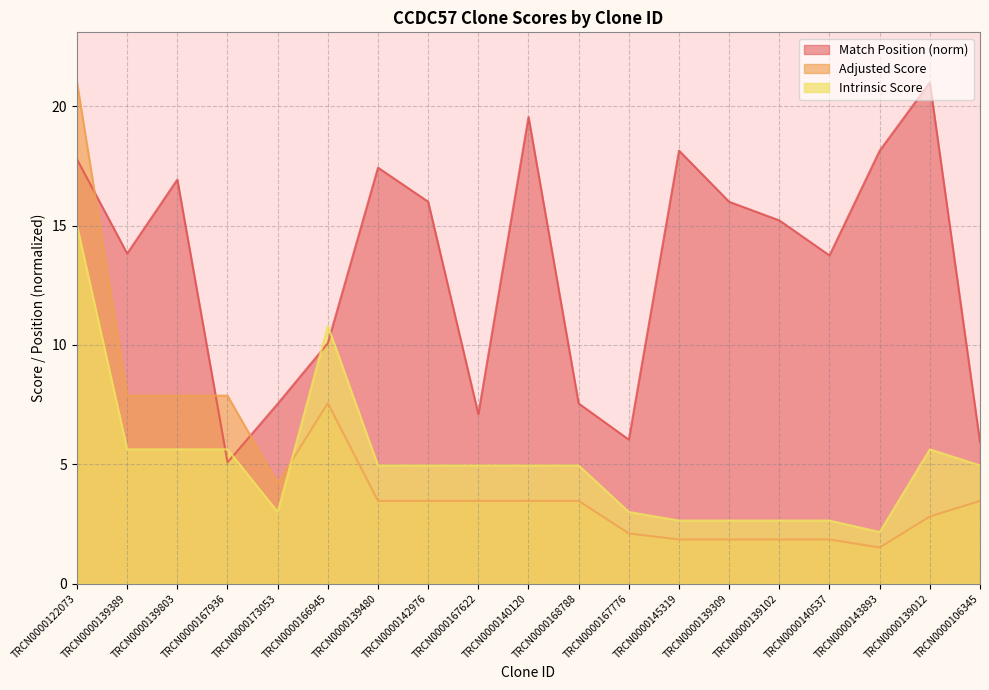

Reading right to left, list all the values displayed in this chart.

Match Position: TRCN0000106345=5.9	TRCN0000139012=21.0	TRCN0000143893=18.1	TRCN0000140537=13.8	TRCN0000139102=15.2	TRCN0000139309=16.0	TRCN0000145319=18.1	TRCN0000167776=6.0	TRCN0000168788=7.5	TRCN0000140120=19.6	TRCN0000167622=7.1	TRCN0000142976=16.0	TRCN0000139480=17.4	TRCN0000166945=10.1	TRCN0000173053=7.5	TRCN0000167936=5.1	TRCN0000139803=16.9	TRCN0000139389=13.8	TRCN0000122073=17.8
Adjusted Score: TRCN0000106345=3.5	TRCN0000139012=2.8	TRCN0000143893=1.5	TRCN0000140537=1.8	TRCN0000139102=1.8	TRCN0000139309=1.8	TRCN0000145319=1.8	TRCN0000167776=2.1	TRCN0000168788=3.5	TRCN0000140120=3.5	TRCN0000167622=3.5	TRCN0000142976=3.5	TRCN0000139480=3.5	TRCN0000166945=7.6	TRCN0000173053=4.2	TRCN0000167936=7.9	TRCN0000139803=7.9	TRCN0000139389=7.9	TRCN0000122073=21.0
Intrinsic Score: TRCN0000106345=5.0	TRCN0000139012=5.6	TRCN0000143893=2.2	TRCN0000140537=2.6	TRCN0000139102=2.6	TRCN0000139309=2.6	TRCN0000145319=2.6	TRCN0000167776=3.0	TRCN0000168788=5.0	TRCN0000140120=5.0	TRCN0000167622=5.0	TRCN0000142976=5.0	TRCN0000139480=5.0	TRCN0000166945=10.8	TRCN0000173053=3.0	TRCN0000167936=5.6	TRCN0000139803=5.6	TRCN0000139389=5.6	TRCN0000122073=15.0